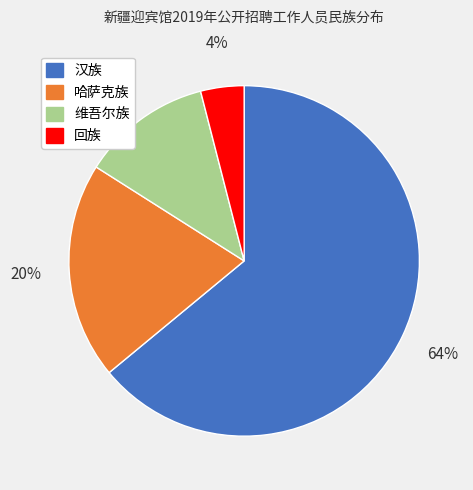

Do 汉族 and 回族 together represent more than half of the pie?

Yes